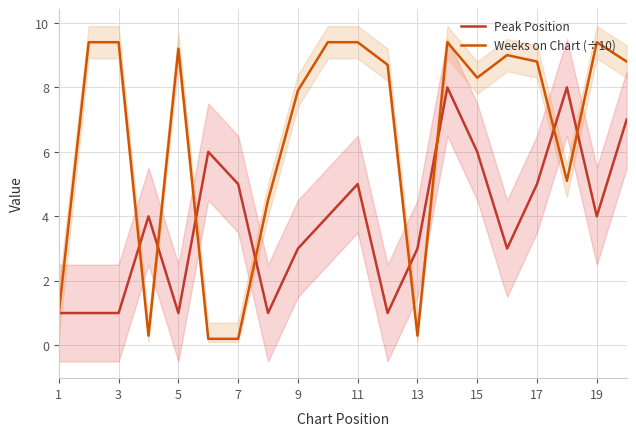

In Weeks on Chart (÷10), how many points are lower than both neighbors (excluding endpoints)?

4